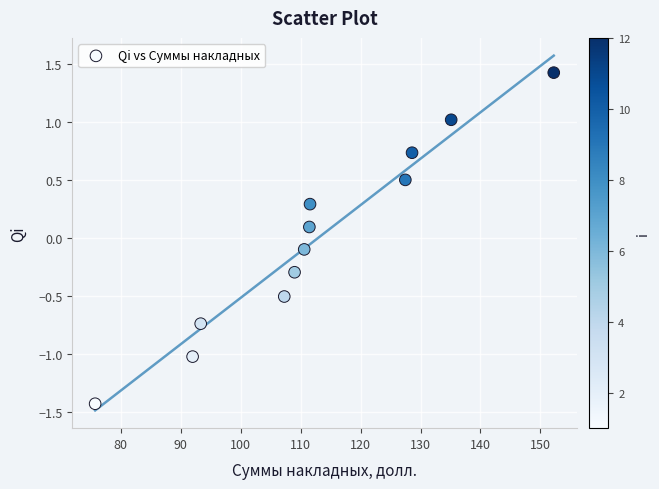

What is the range of Y values (max minus min)?

2.9